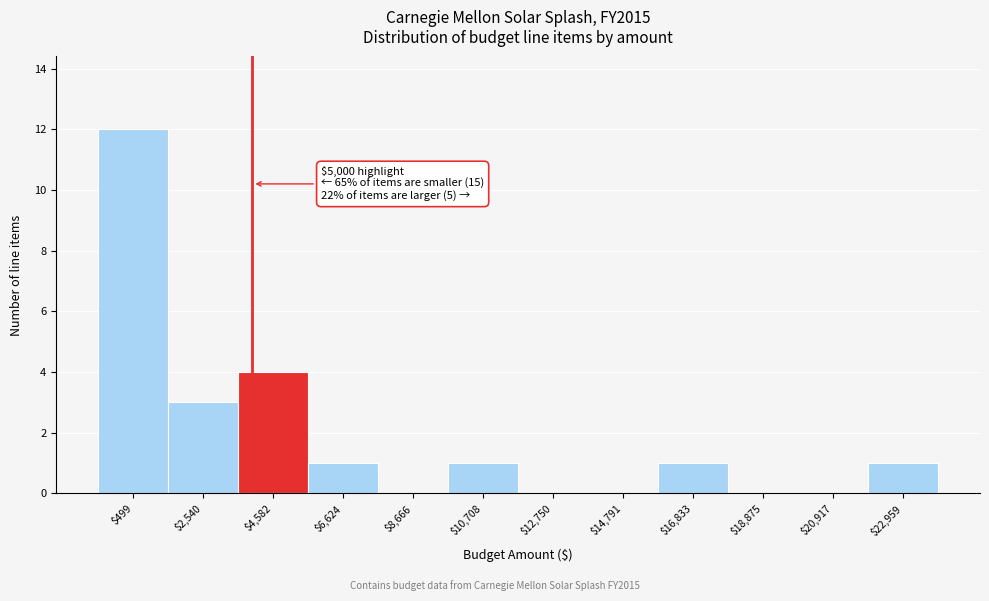

What is the maximum value shown in the chart?

12